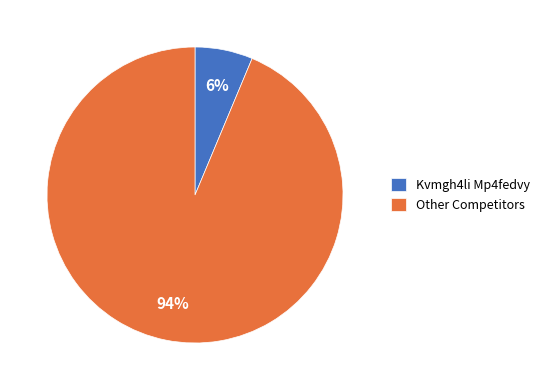

Which has a higher value, Other Competitors or Kvmgh4li Mp4fedvy?

Other Competitors